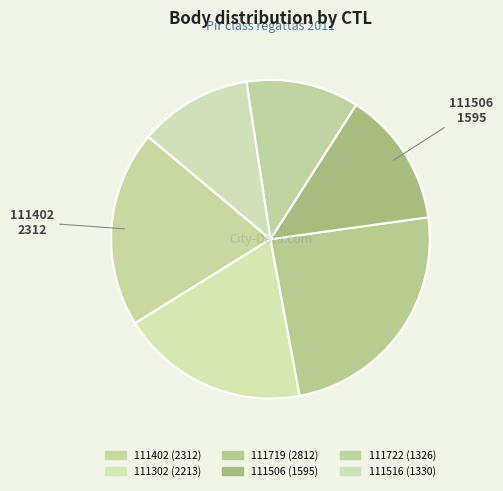

Count the number of slices in the pie.

6